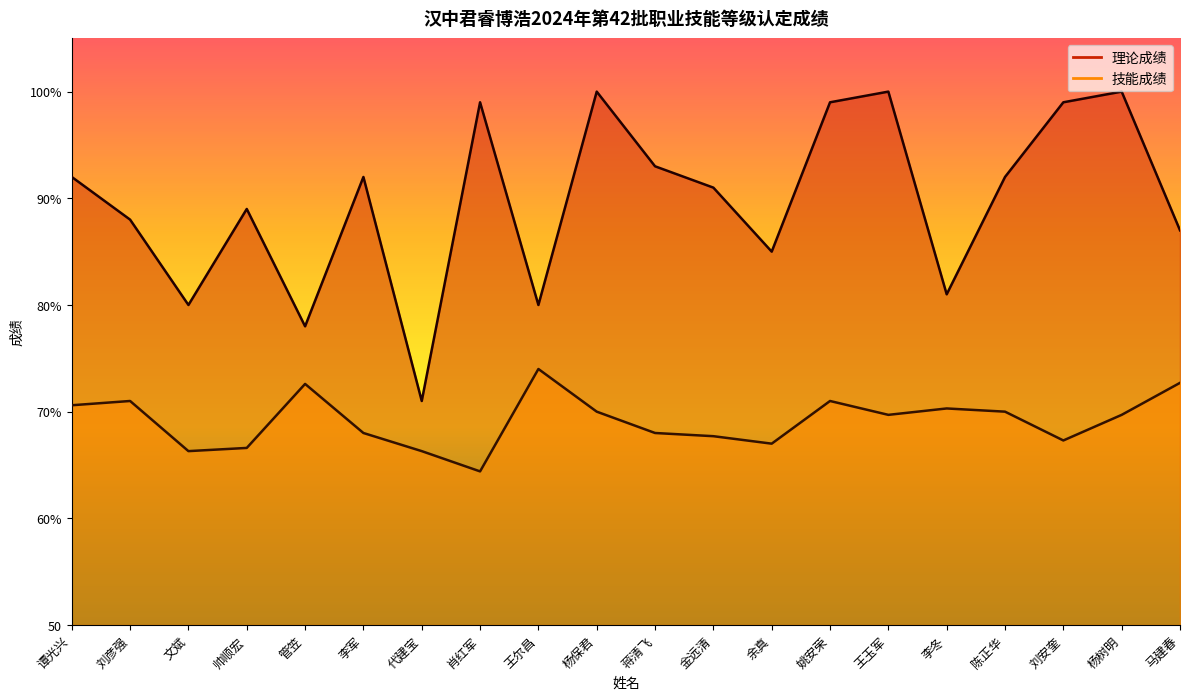

What is the maximum value for 理论成绩?

100.0